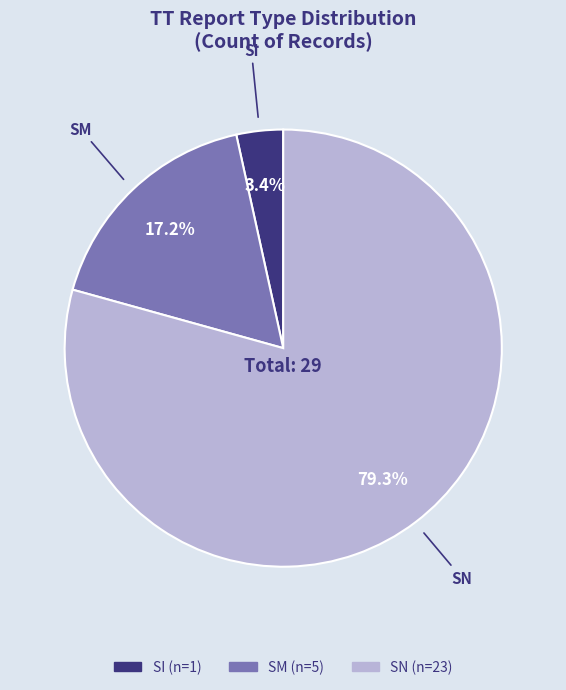

To the nearest percent, what is the difference between the largest and smallest slice percentages?

76%